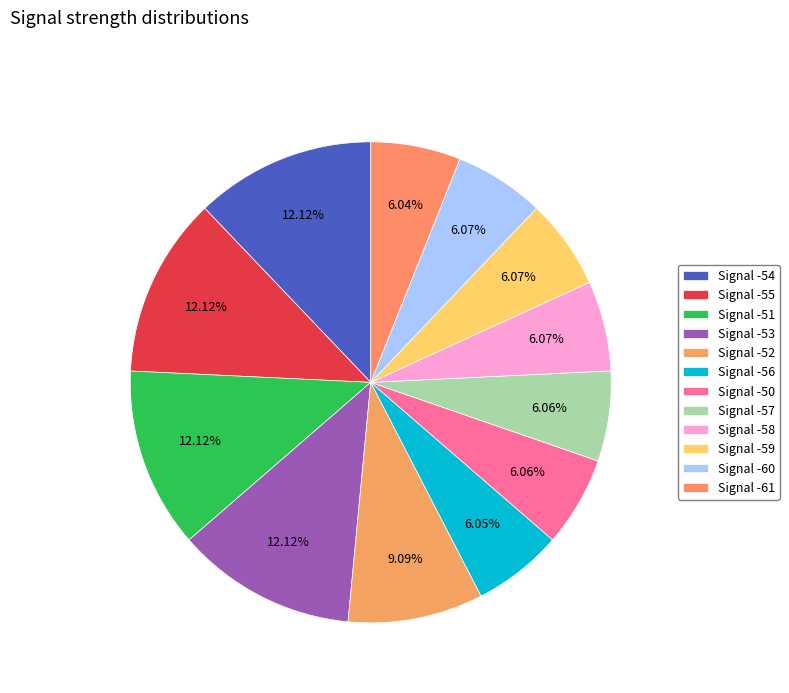

How many segments does this pie chart have?

12